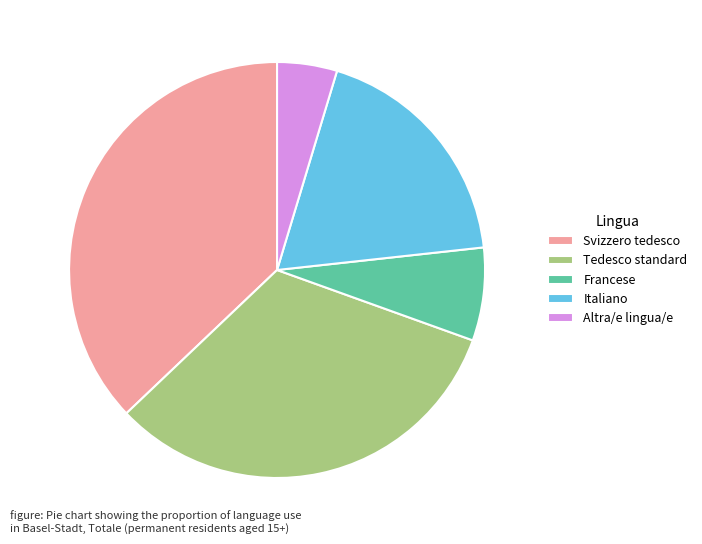

What is the largest slice in the pie chart?

Svizzero tedesco